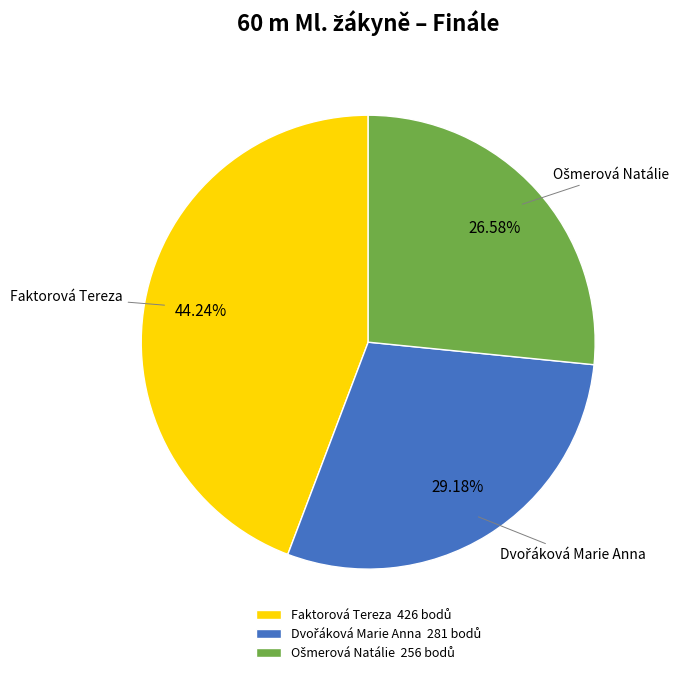

Is Faktorová Tereza the majority of the pie?

No